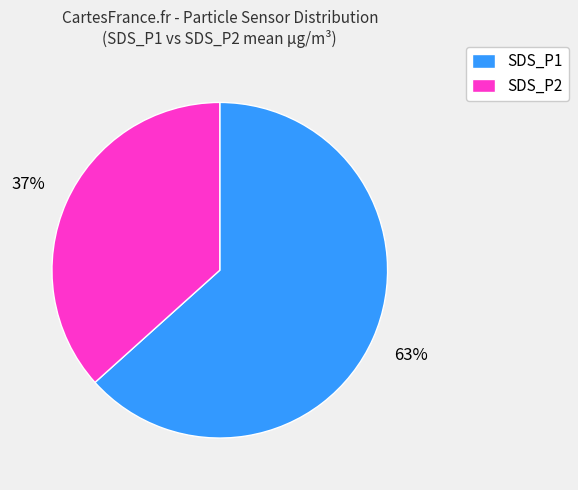

Approximately how many times larger is the value at SDS_P2 compared to SDS_P1?

0.6